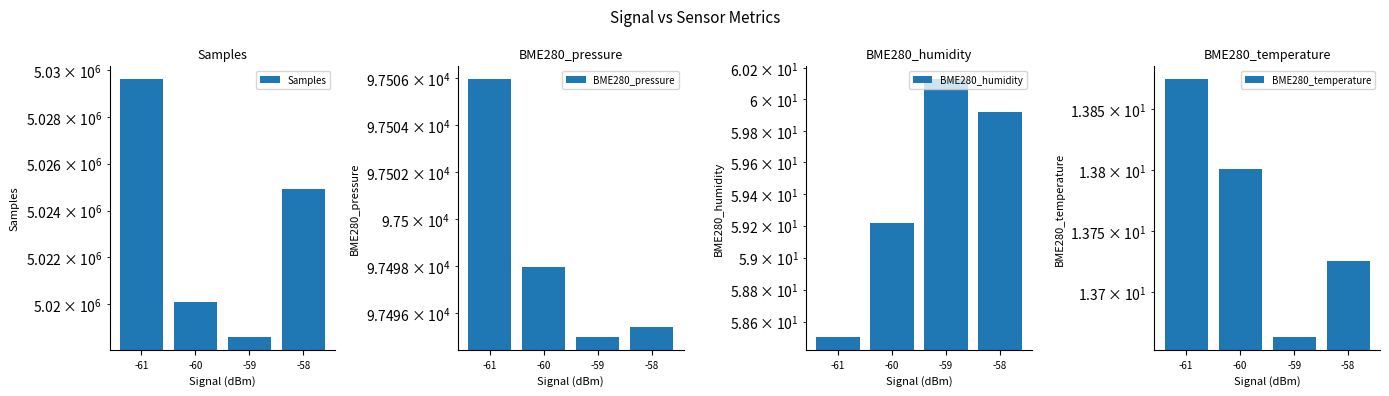

What is the average value of the BME280_temperature series?

13.8